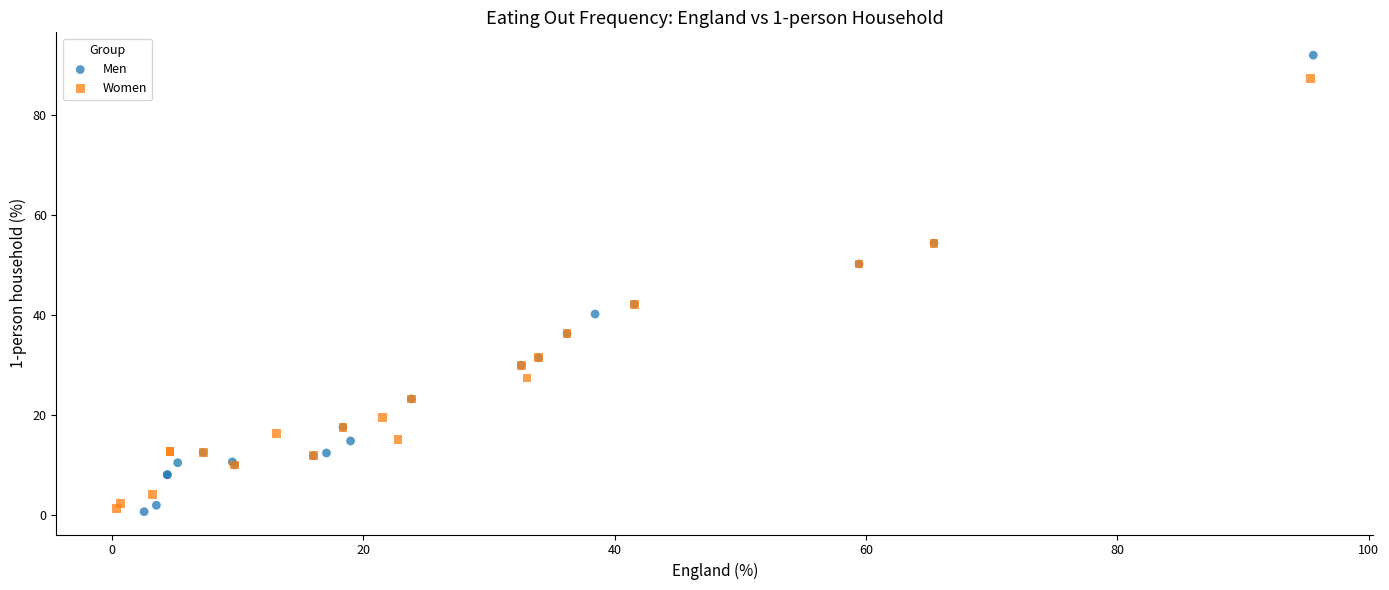

Which series has the largest Y range (max minus min)?

Men